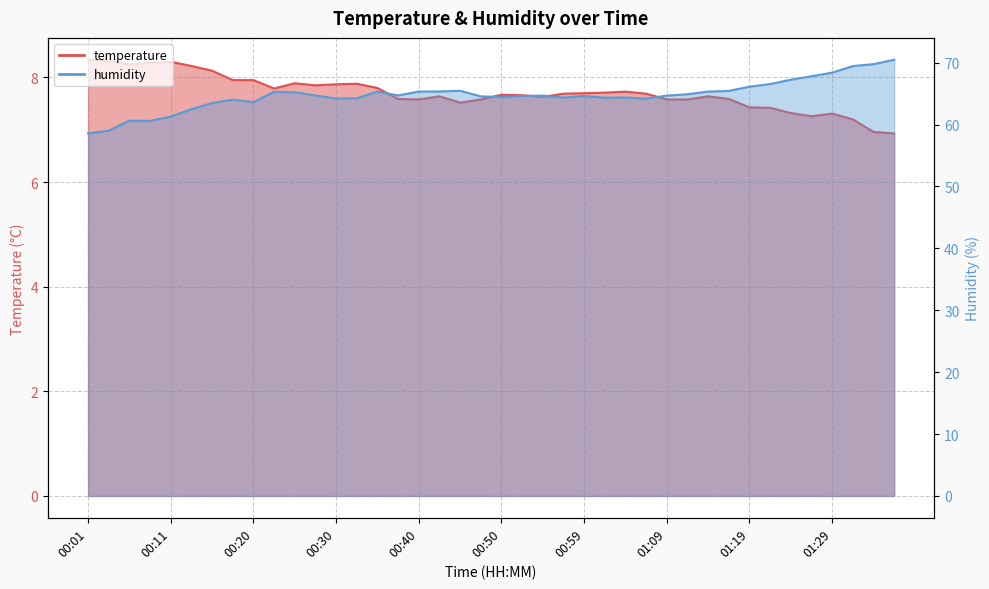

How many categories are shown in the chart?

40